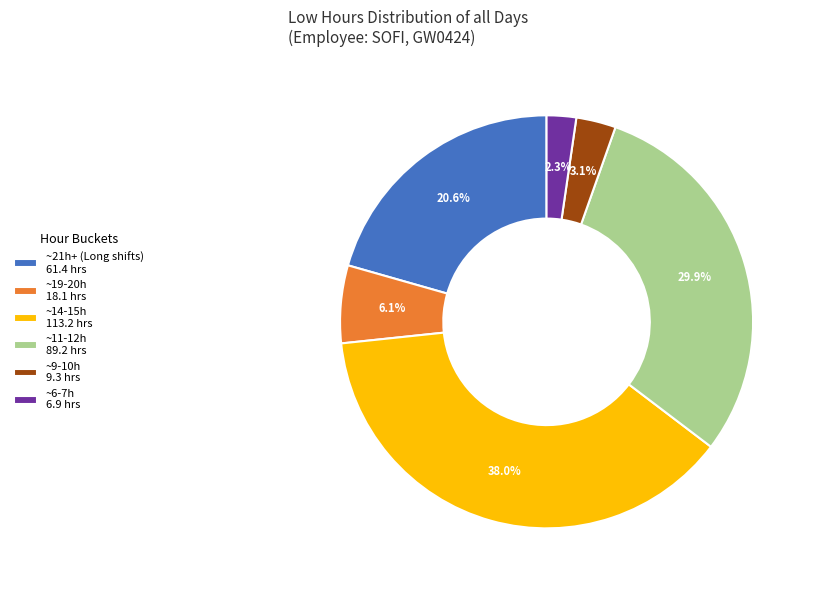

Combined, do ~6-7h 6.9 hrs and ~14-15h 113.2 hrs account for over 50%?

No